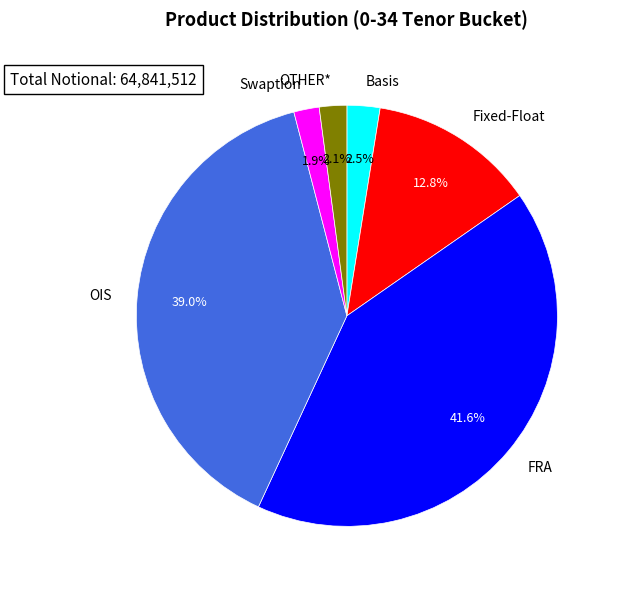

Is OTHER* the majority of the pie?

No